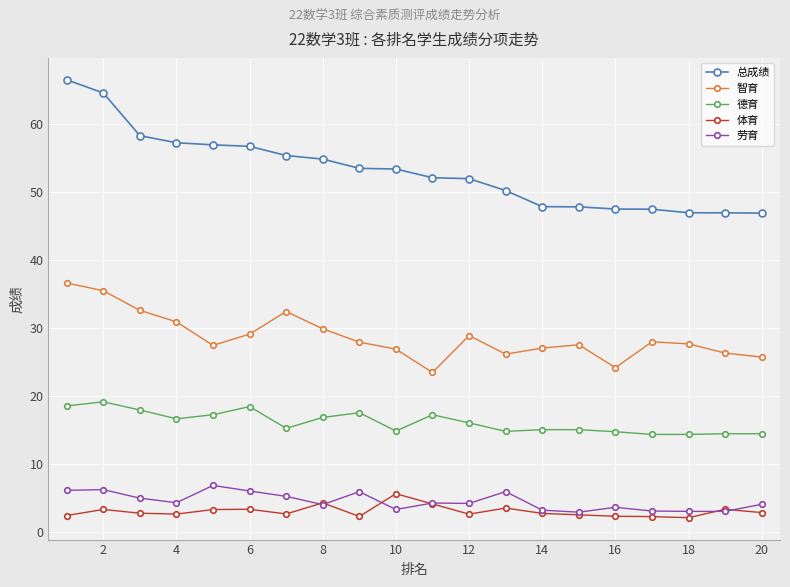

What is the minimum value for 智育?

23.4